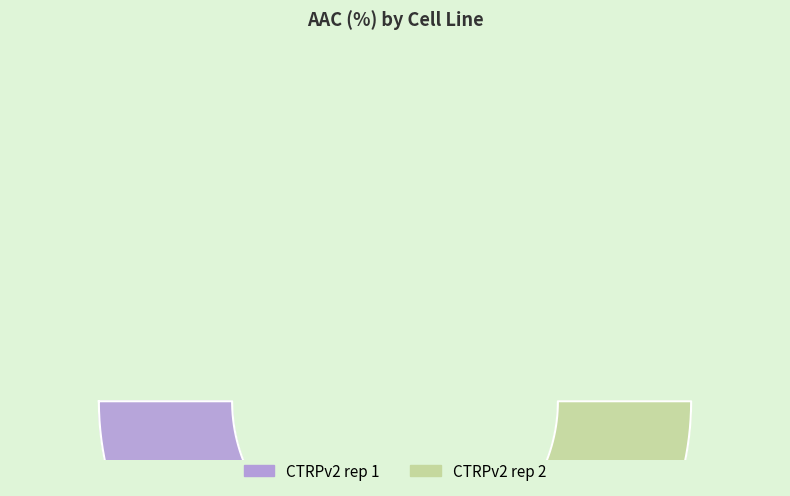

What percentage is the CTRPv2 rep 1 slice, to the nearest percent?

51%